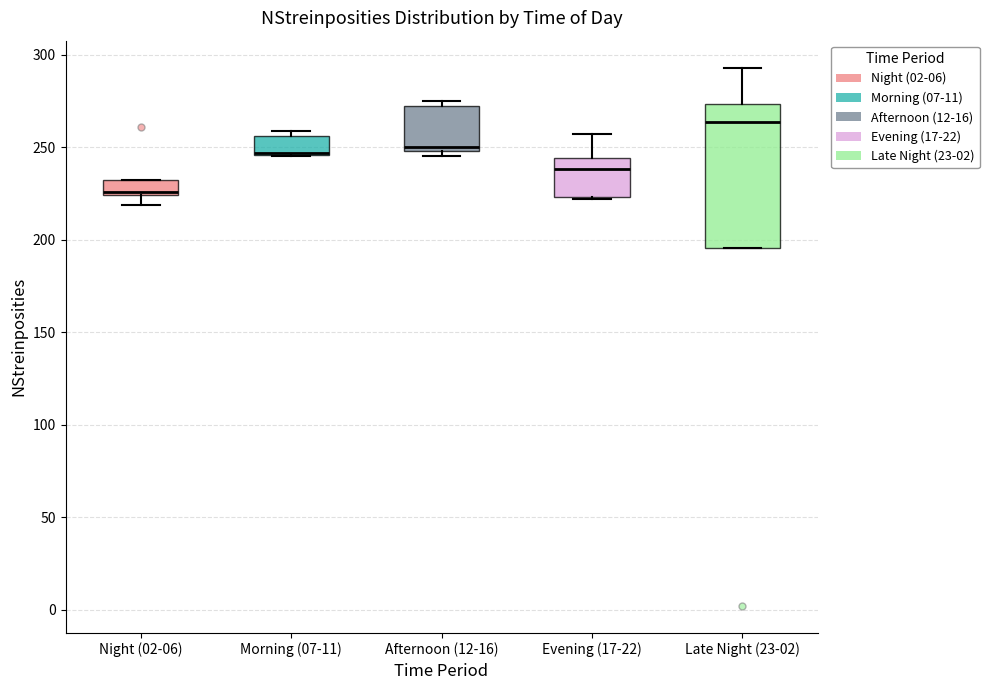

Which box is the tallest, from its lower edge to its upper edge?

Late Night (23-02)